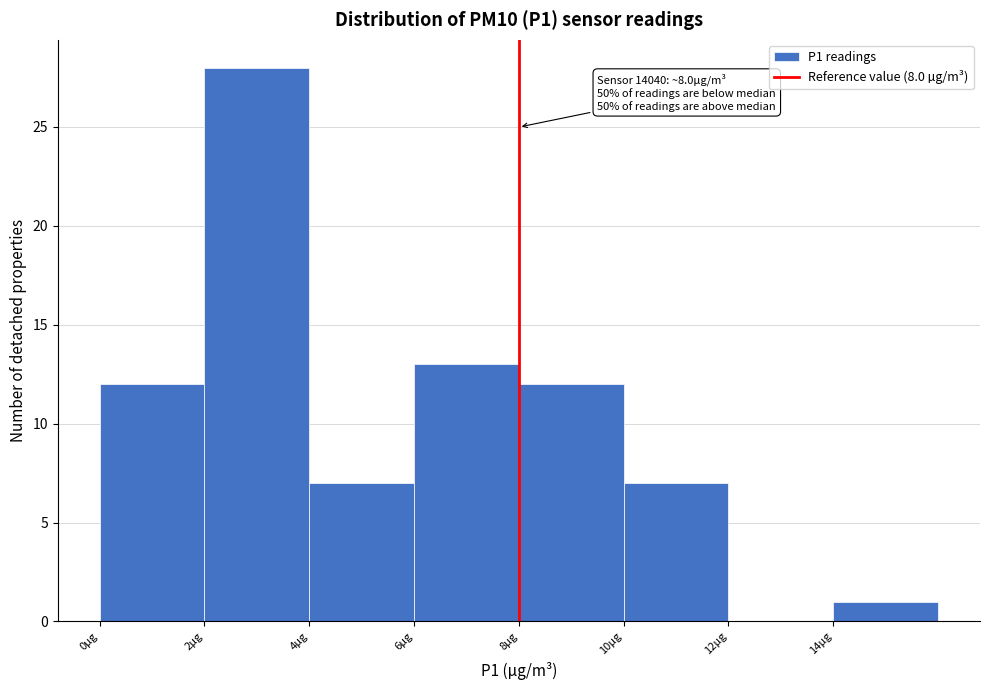

Which range on the x-axis has the tallest bar?

2 to 4